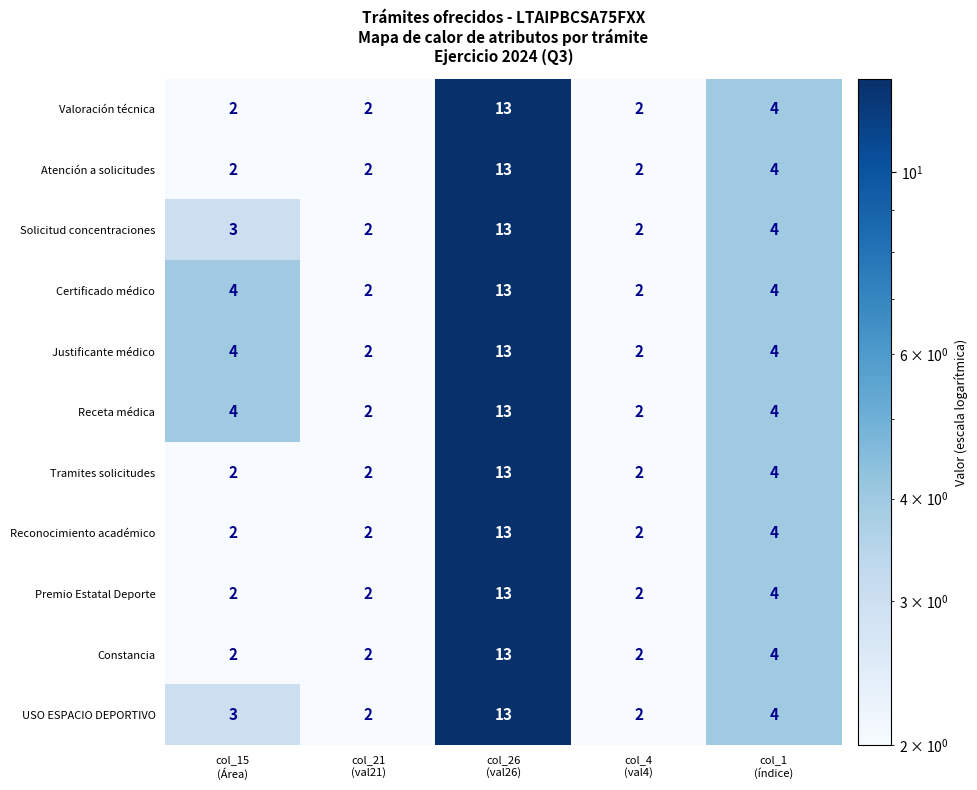

How many values in the Receta médica series are below 4?

2